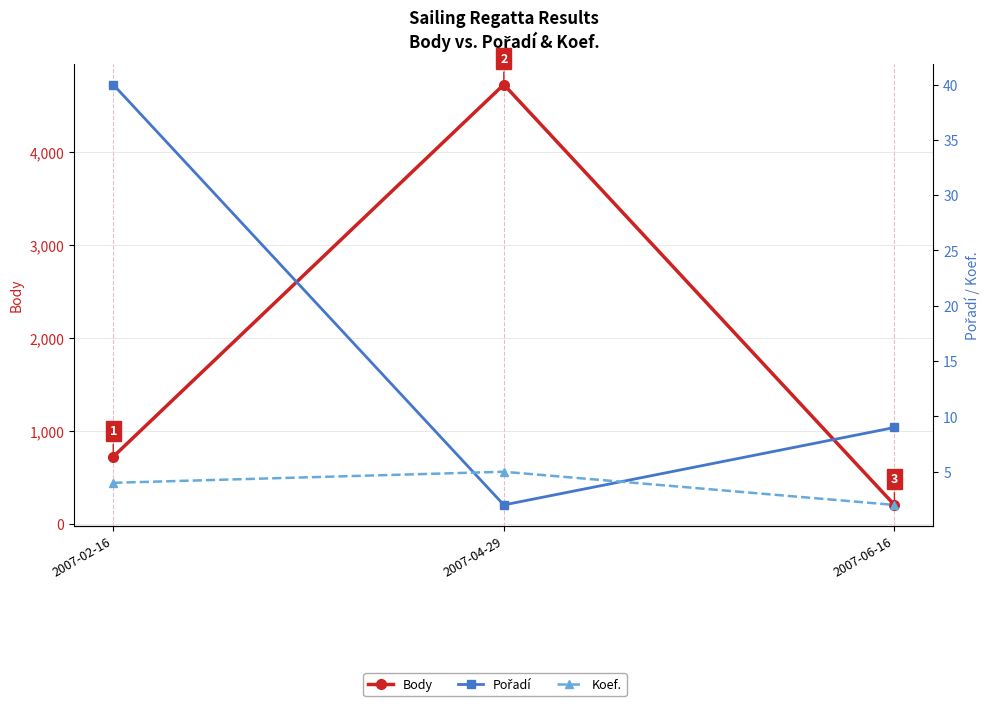

Does the chart display data point markers on the line(s)?

Yes